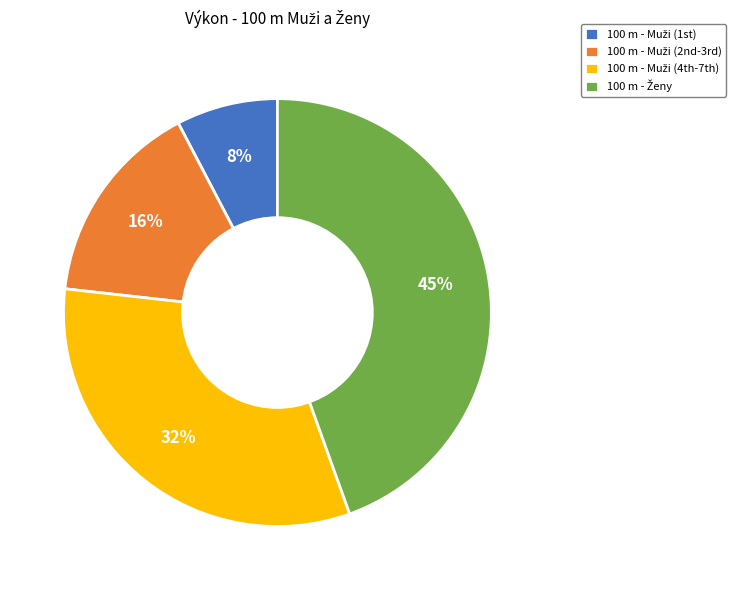

To the nearest percent, what is the average slice percentage?

25%